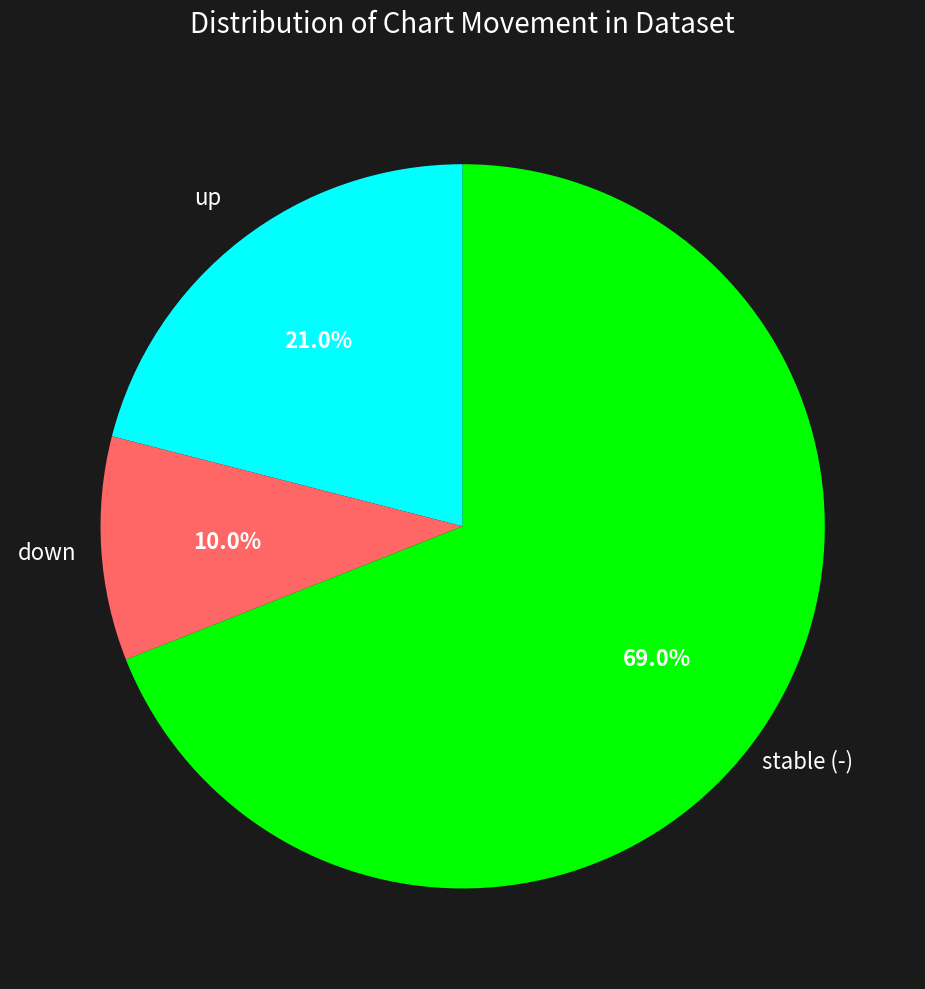

Is there a majority slice in this chart?

Yes